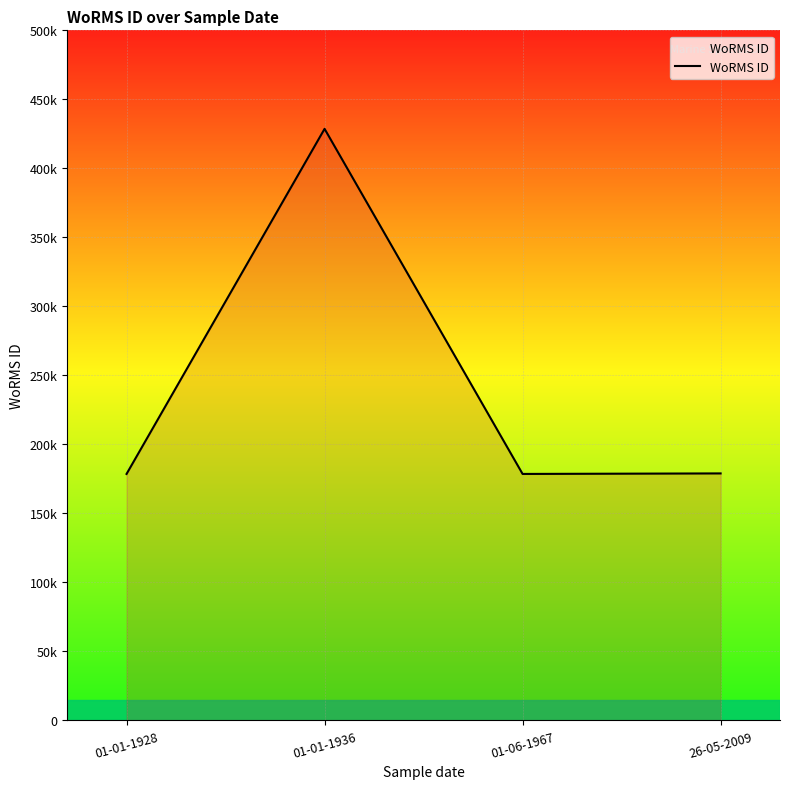

Is this an area chart (filled region under the line)?

Yes